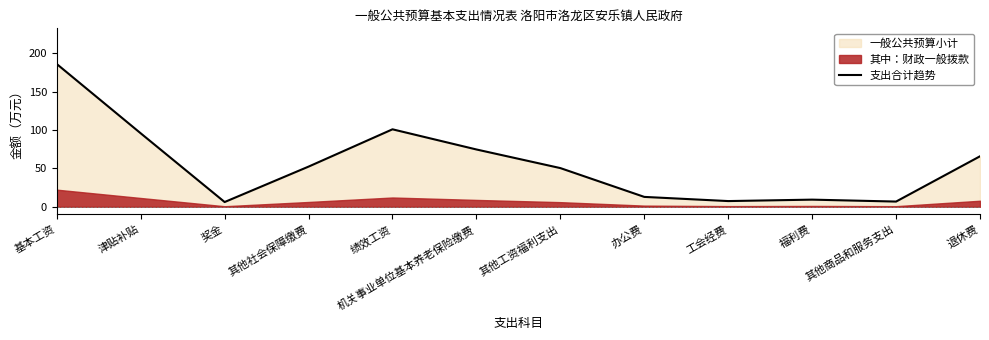

What is the change in value from 基本工资 to 其他商品和服务支出?

-179.1